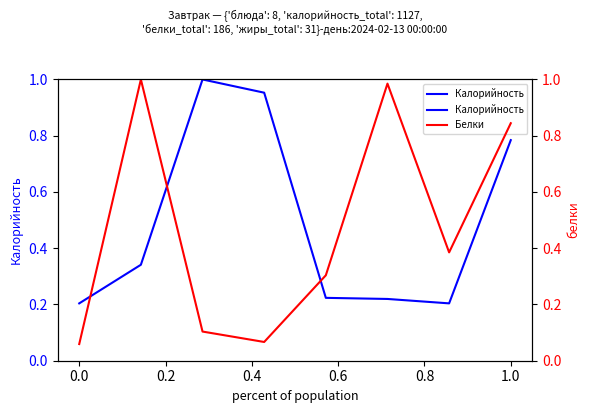

Between −0.2 and 0.6, which series saw the biggest shift?

Белки